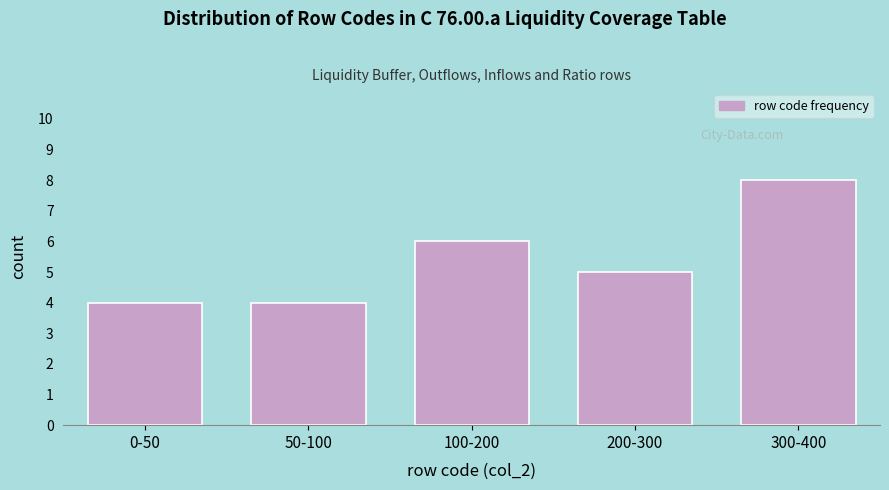

Reading right to left, transcribe all the data shown in this chart.

8	5	6	4	4